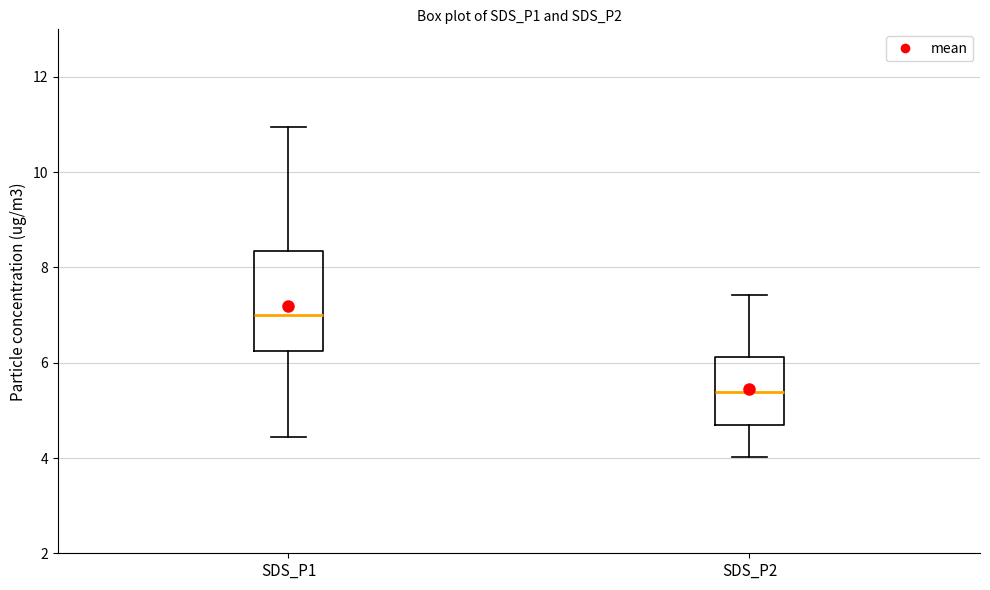

Reading left to right, read every box against the y-axis: the position of its median line, the range the box covers, and the ends of its whiskers. The values are not printed on the chart, so give them approximately, as read against the axis.

SDS_P1: median 7.0, box 6.2 to 8.4, whiskers 4.4 to 11.0
SDS_P2: median 5.4, box 4.6 to 6.2, whiskers 4.0 to 7.4